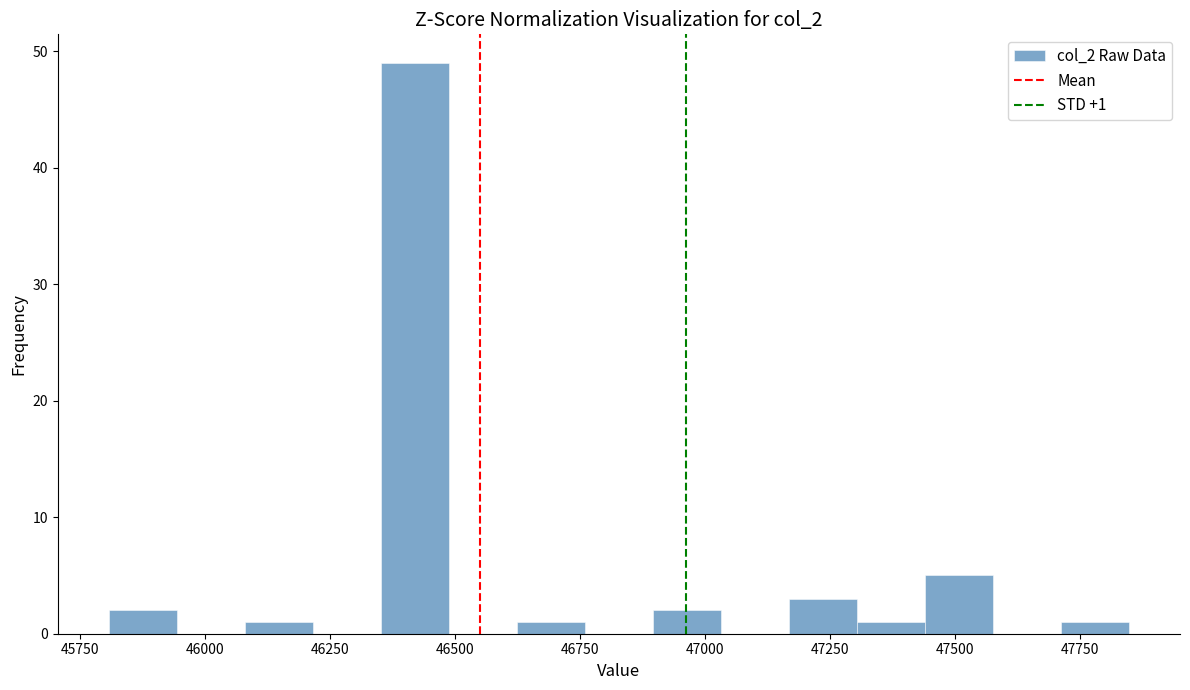

Read against the x-axis, roughly where is the centre of the tallest bar?

46400